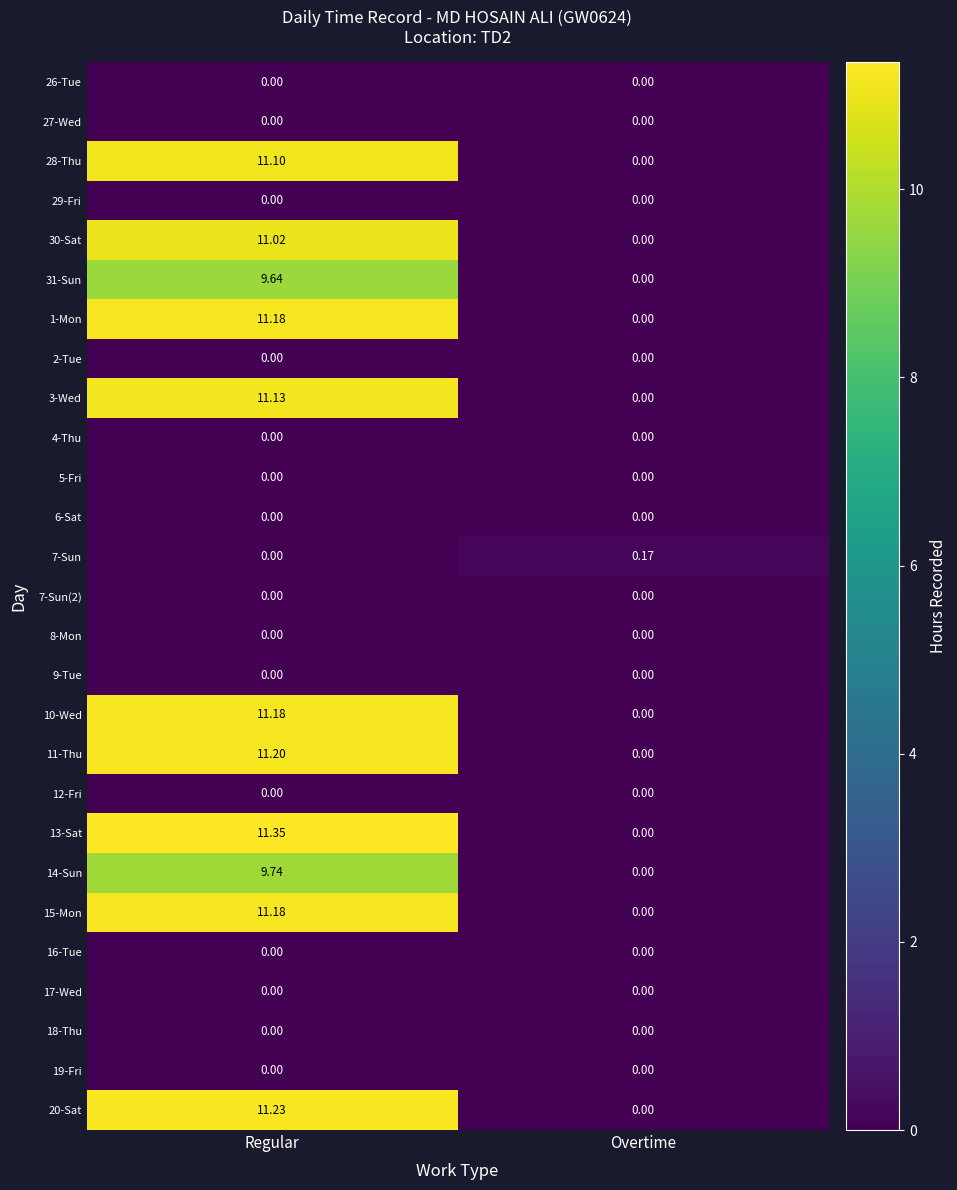

At which label is 11-Thu closest to 5?

Overtime